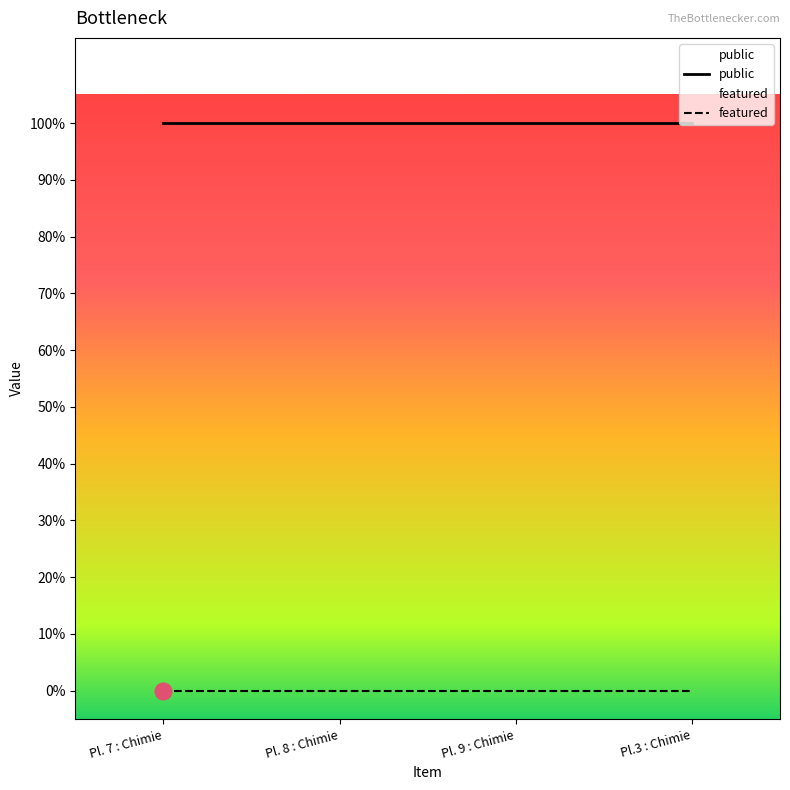

Which series has the widest spread of values?

public